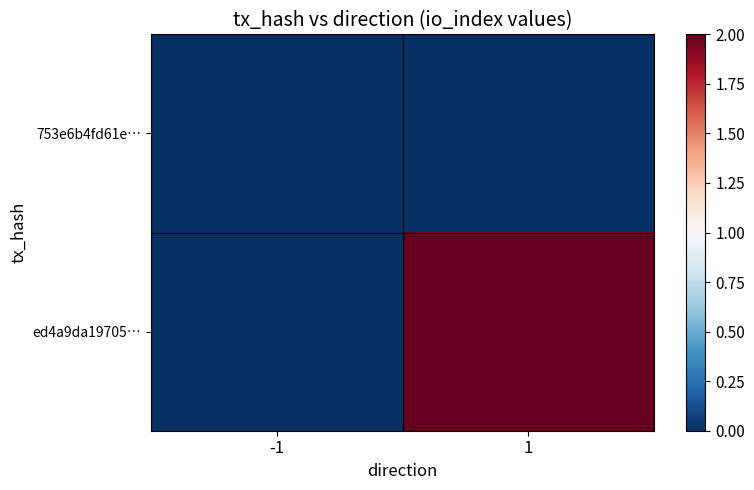

Which series has the largest total across all categories?

ed4a9da19705…